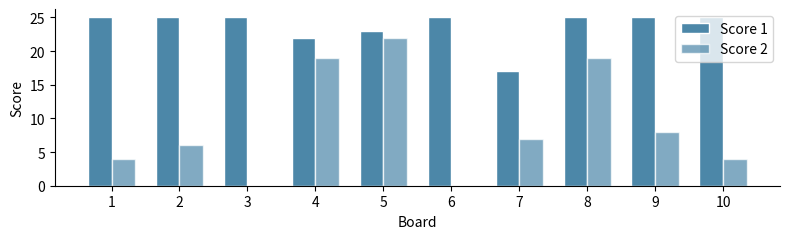

Are the bars grouped side by side (vs. stacked)?

Yes